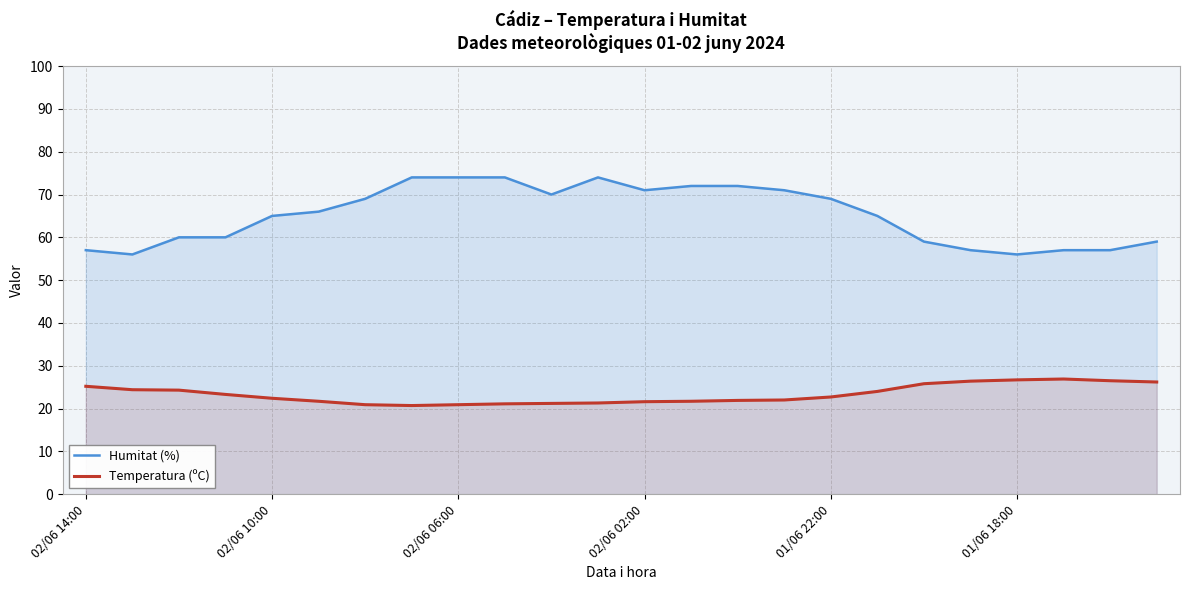

What is the average value of the Temperatura (ºC) series?

23.3